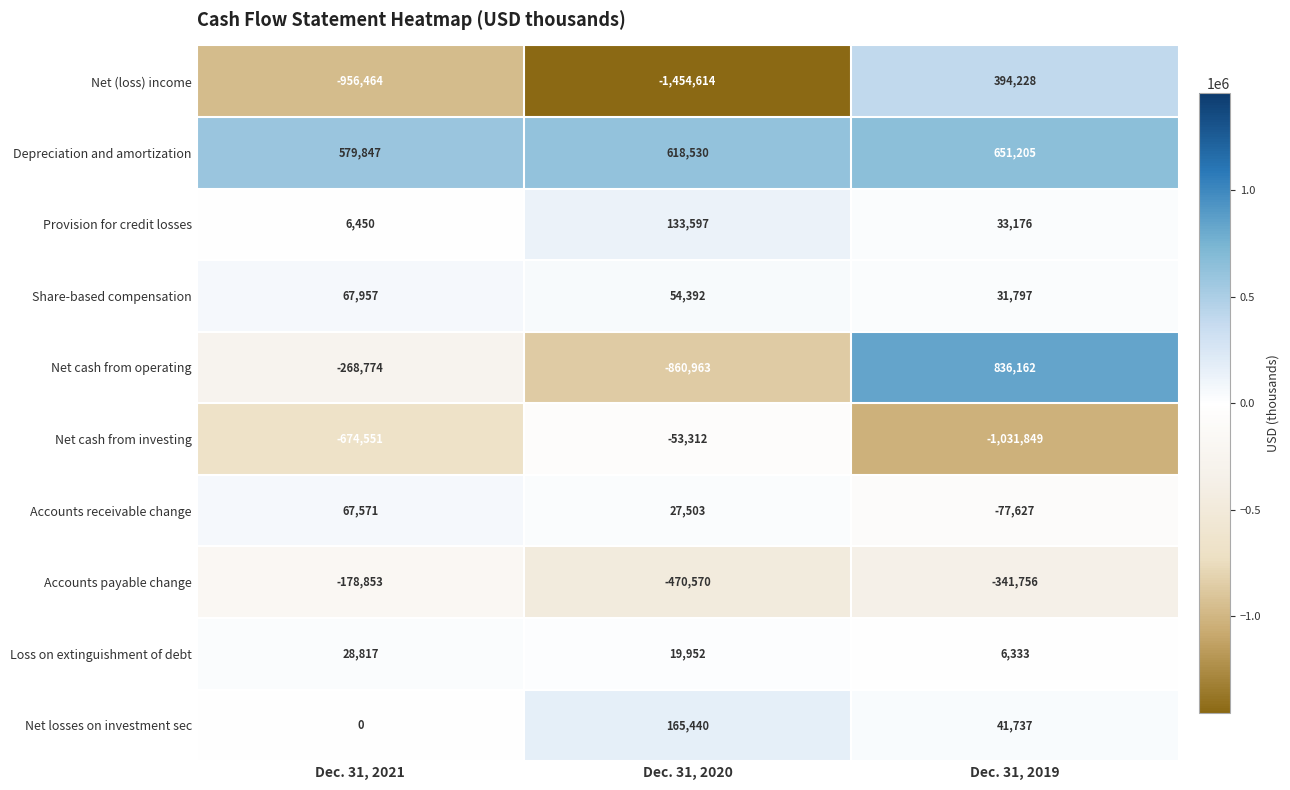

Count the number of data series in this chart.

10